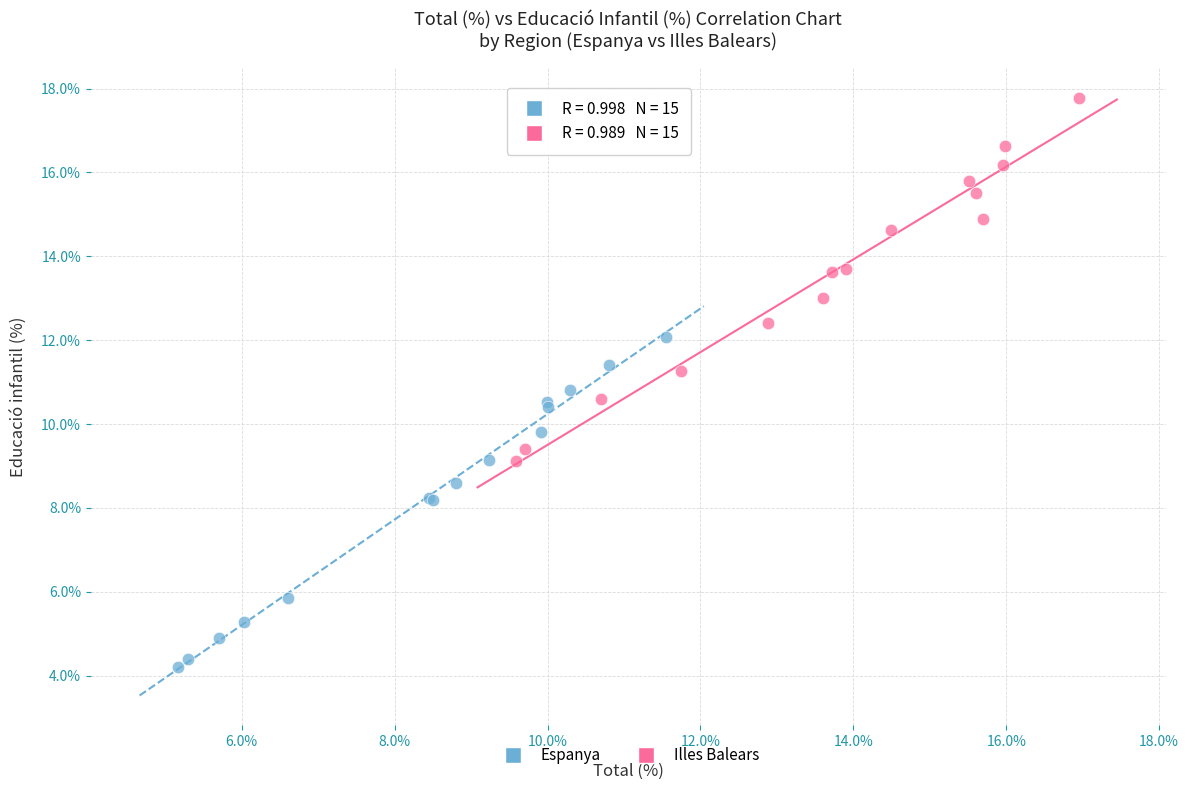

Which series has the largest Y range (max minus min)?

Illes Balears